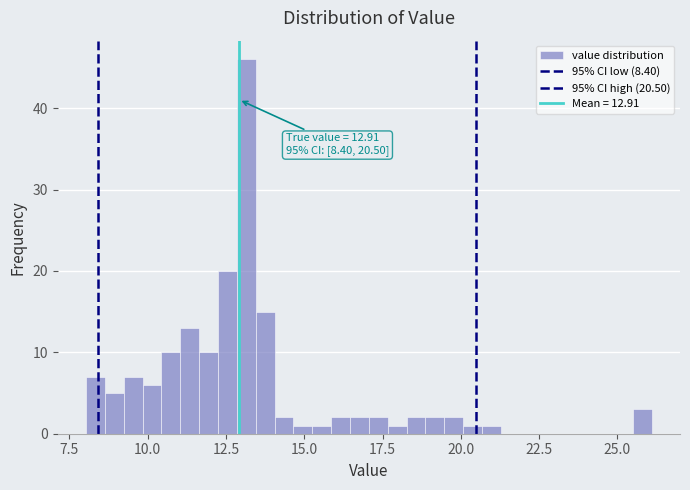

Around what value on the x-axis is the tallest bar? Give the approximate position of its centre, as read against the axis.

13.0